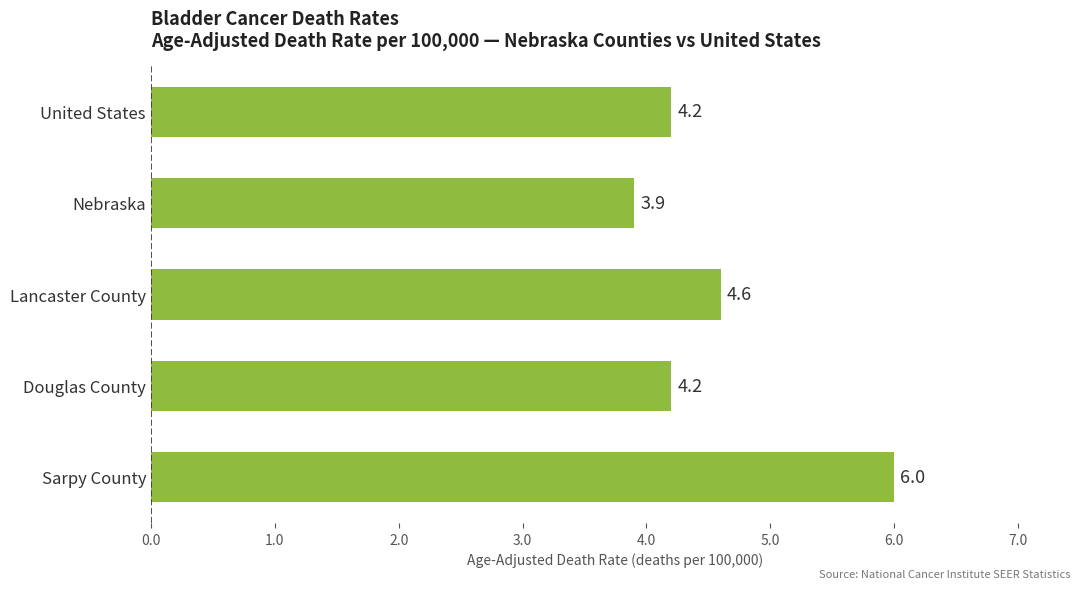

Approximately how many times larger is the value at Douglas County compared to Sarpy County?

0.7